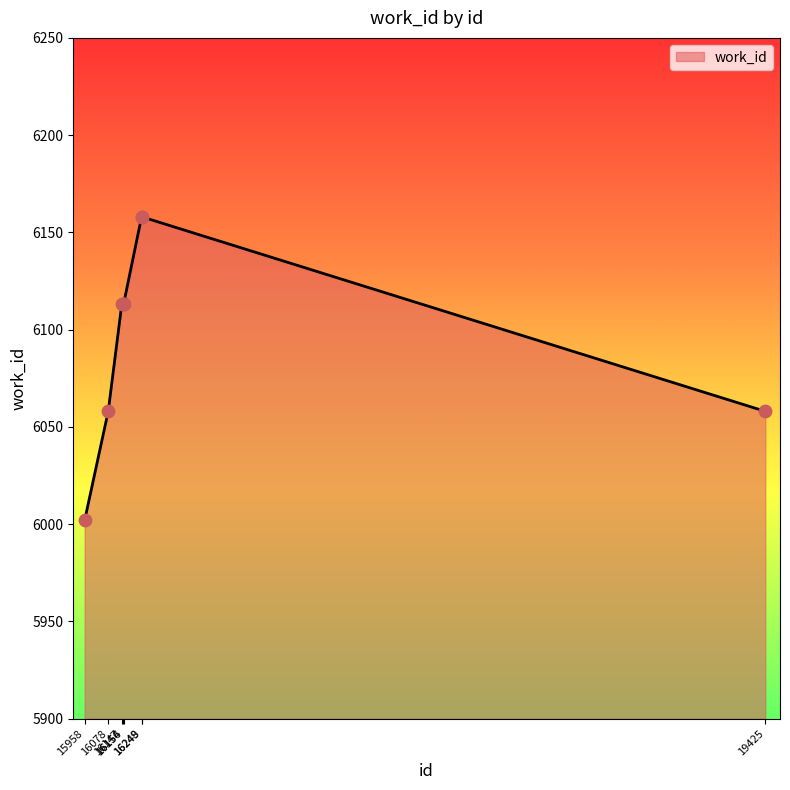

What is the change in value from 16154 to 16249?

+45